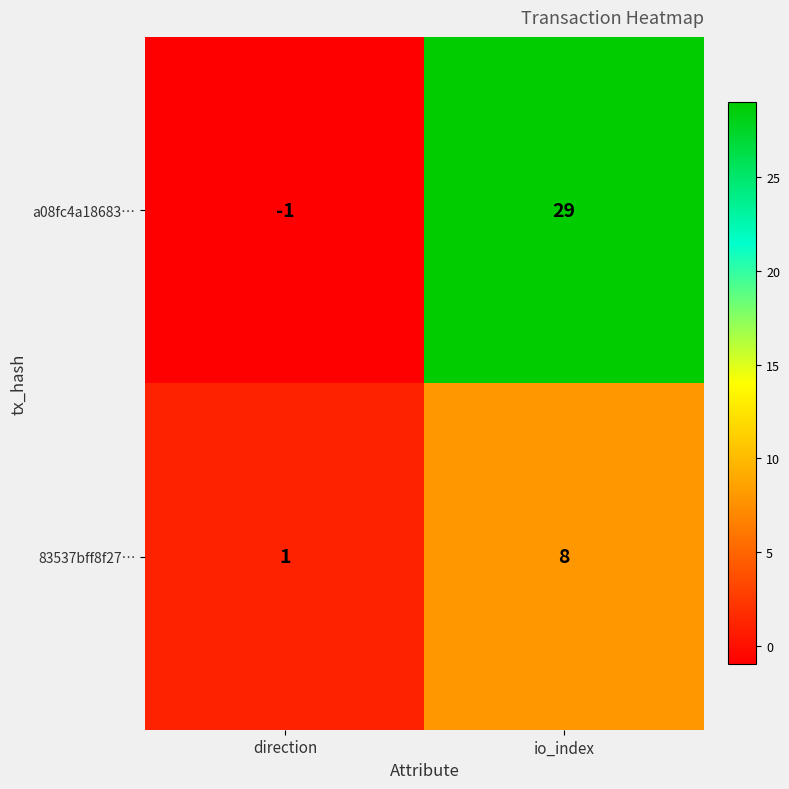

What is the difference between the highest and lowest values at direction?

2